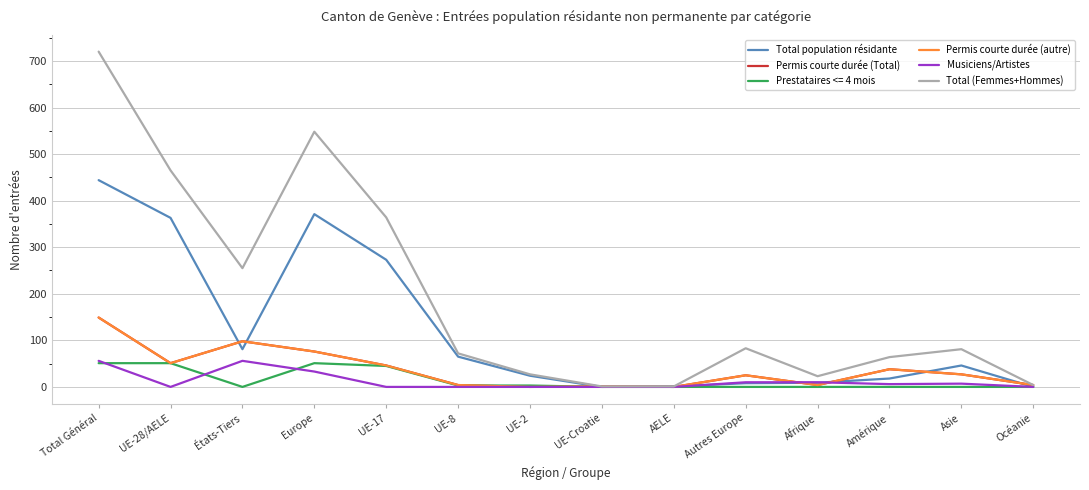

At which category does Permis courte durée (autre) reach its first local peak?

États-Tiers